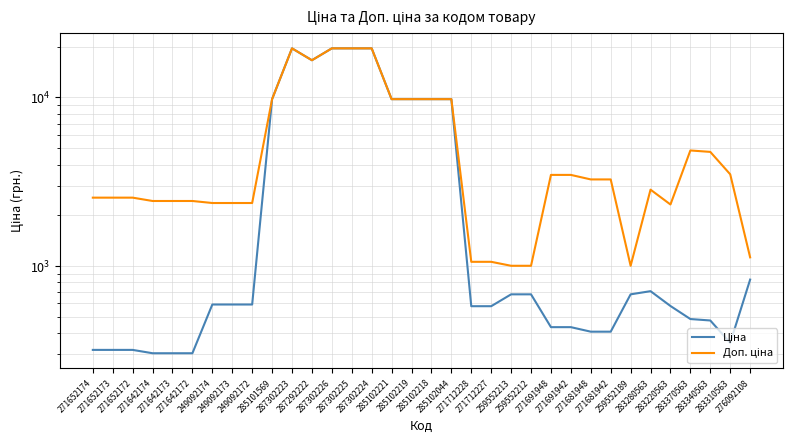

Is the value of Ціна at 283220563 greater than the value of Доп. ціна at 283220563?

No